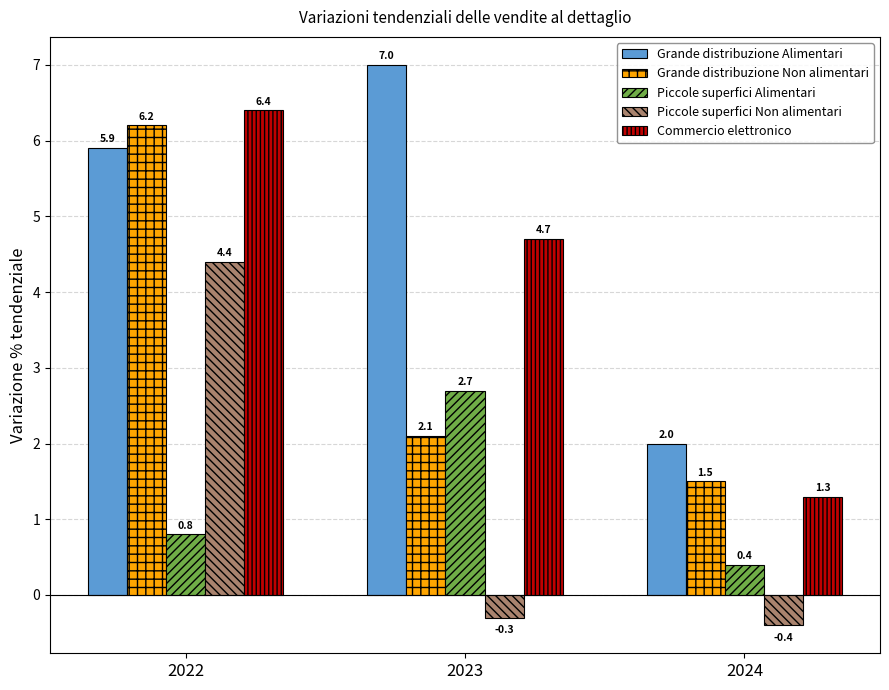

What is the sum of the Piccole superfici Non alimentari values at 2022 and 2023?

4.1